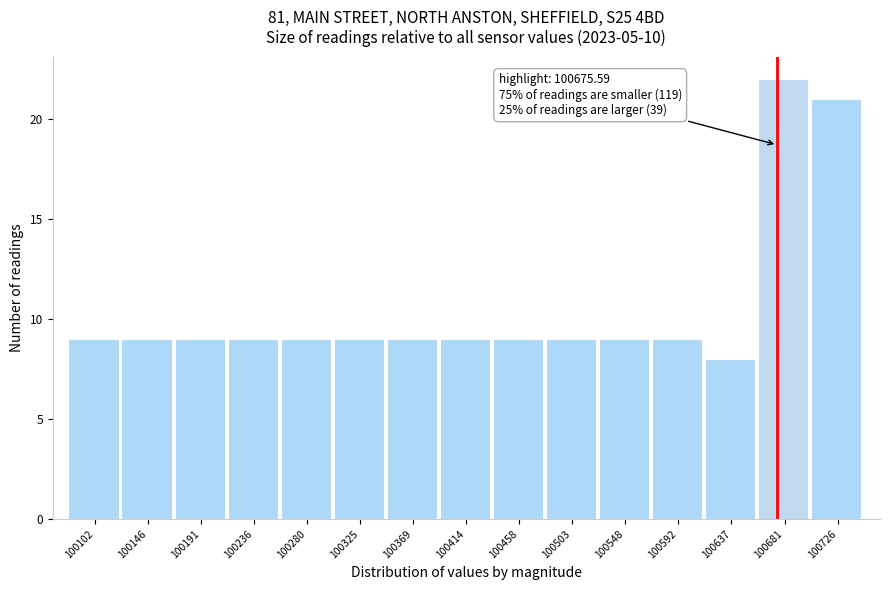

Over which range of the x-axis is the bar tallest?

100660 to 100705